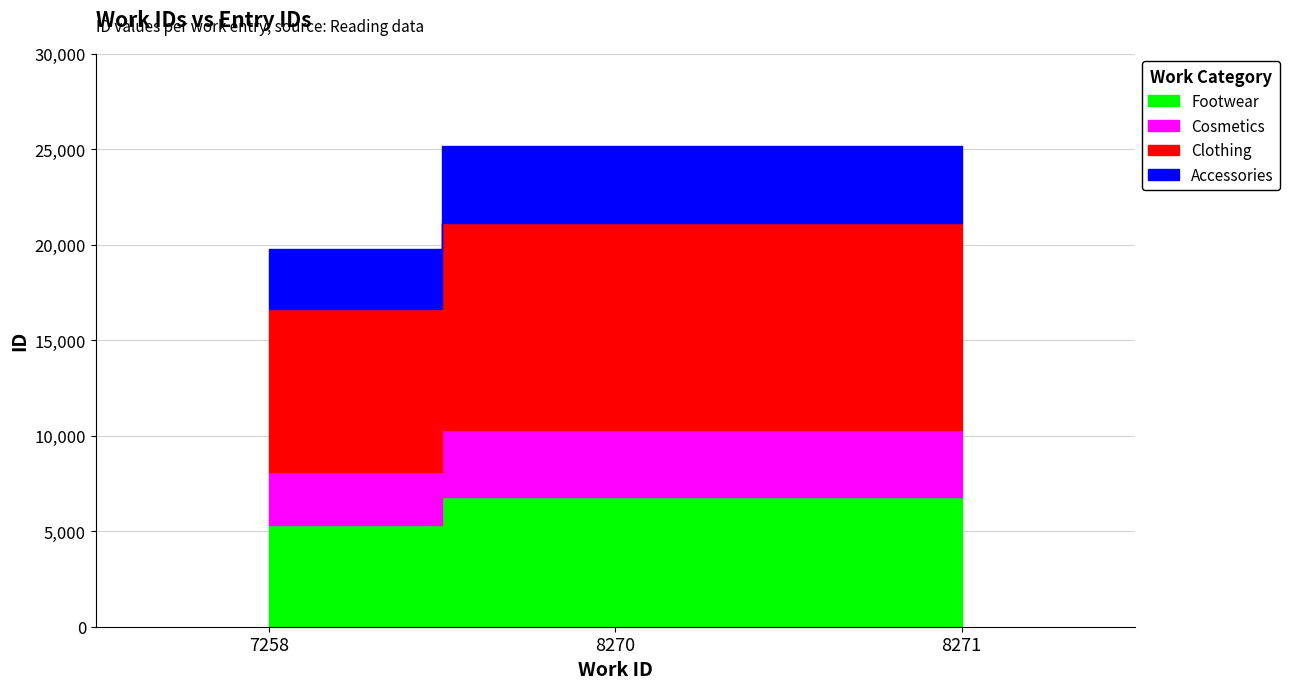

What is the sum of the values at 7258 and 8270?

12135.7